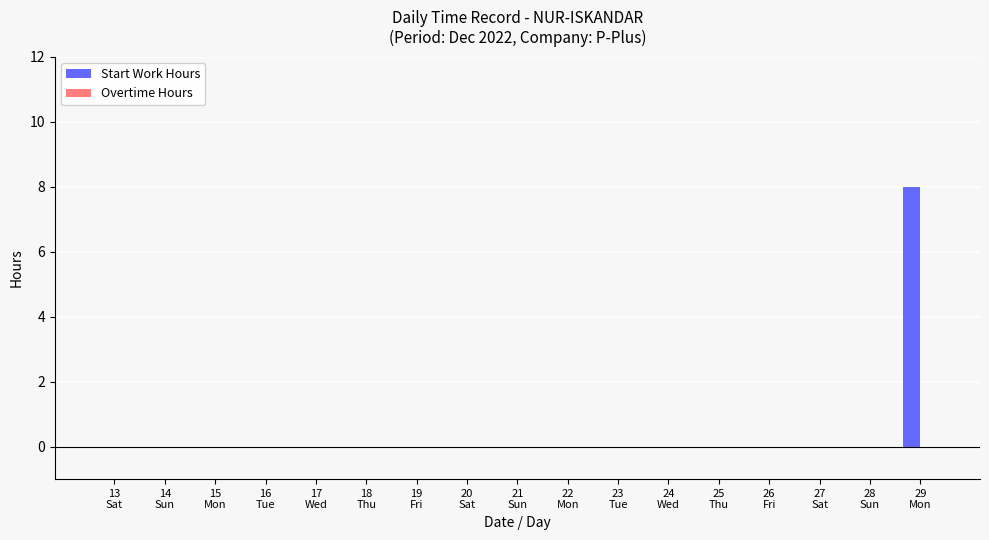

Are the bars horizontal?

No